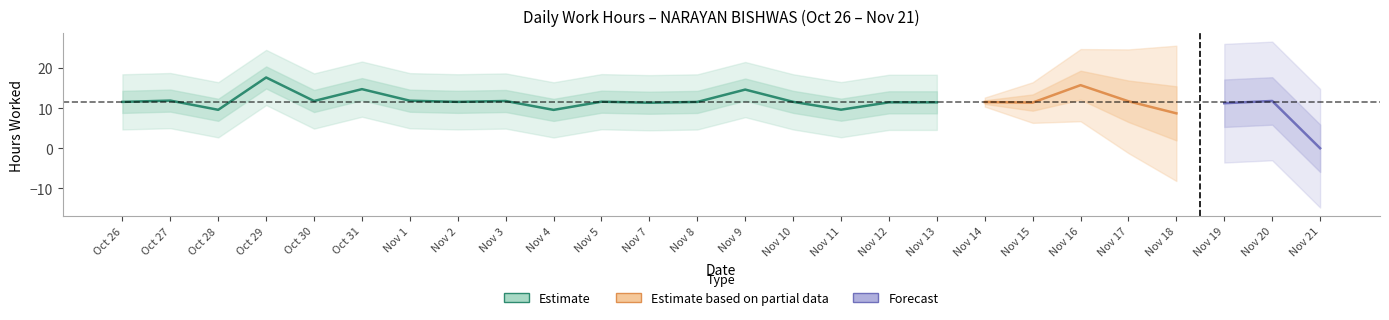

What position from the right is 7?

15